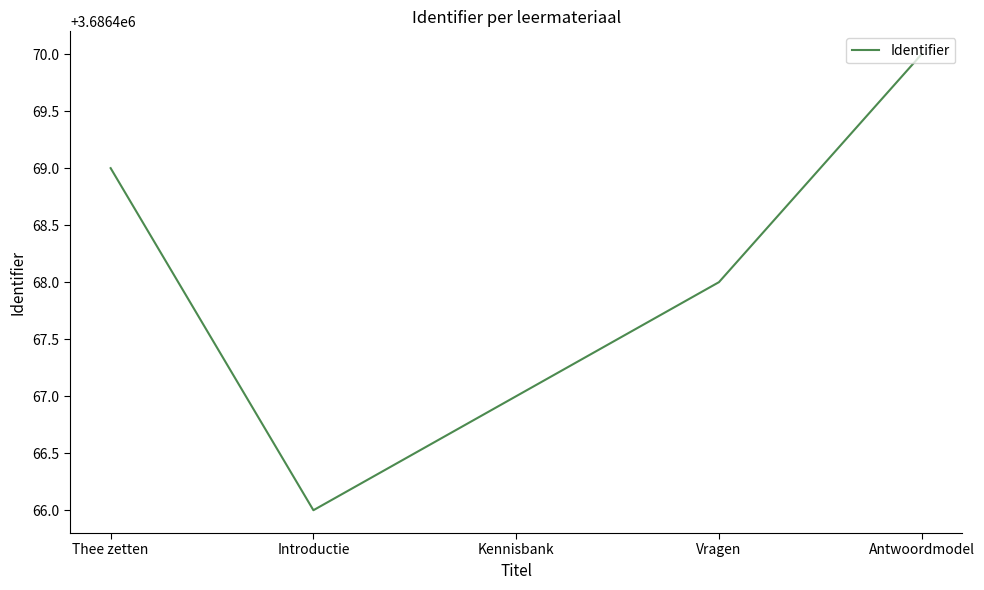

What position from the left is Thee zetten?

1